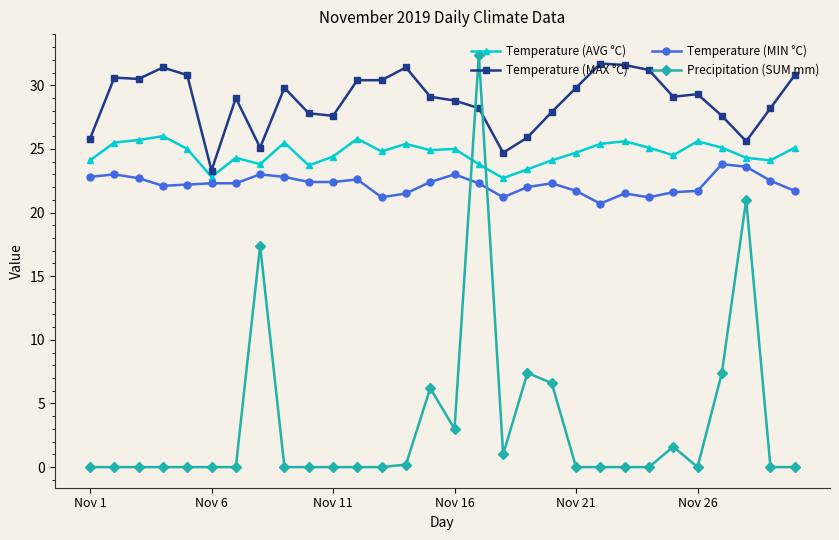

Does the chart display data point markers on the line(s)?

Yes